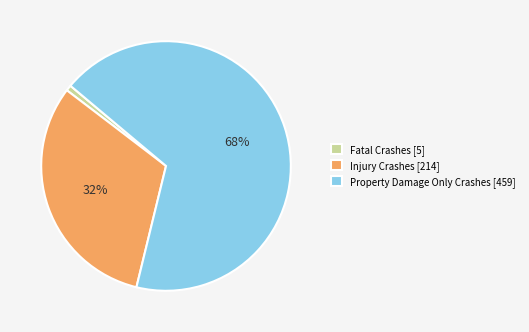

What is the smallest slice in the pie chart?

Fatal Crashes